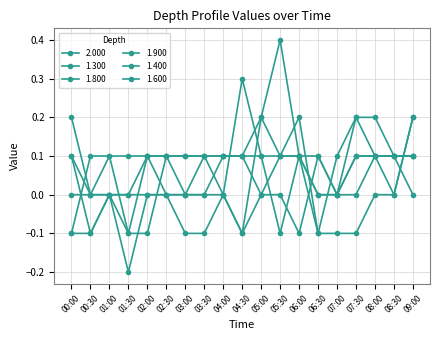

How many interior local valleys does the 2.000 series have?

2